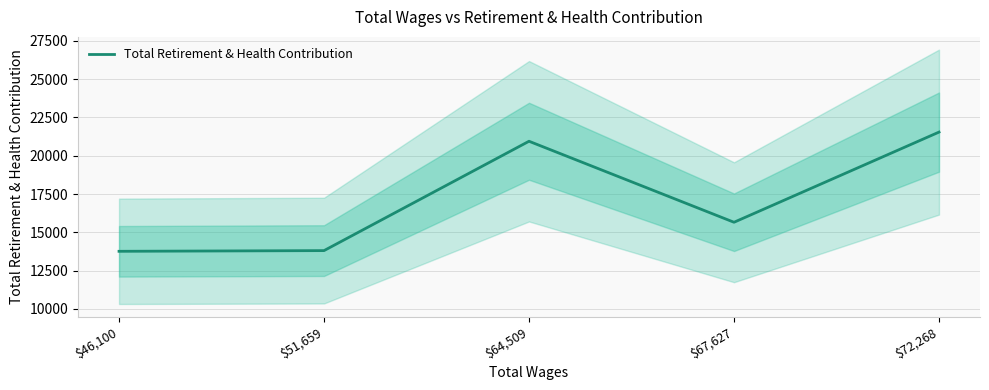

What is the minimum value shown in the chart?

13762